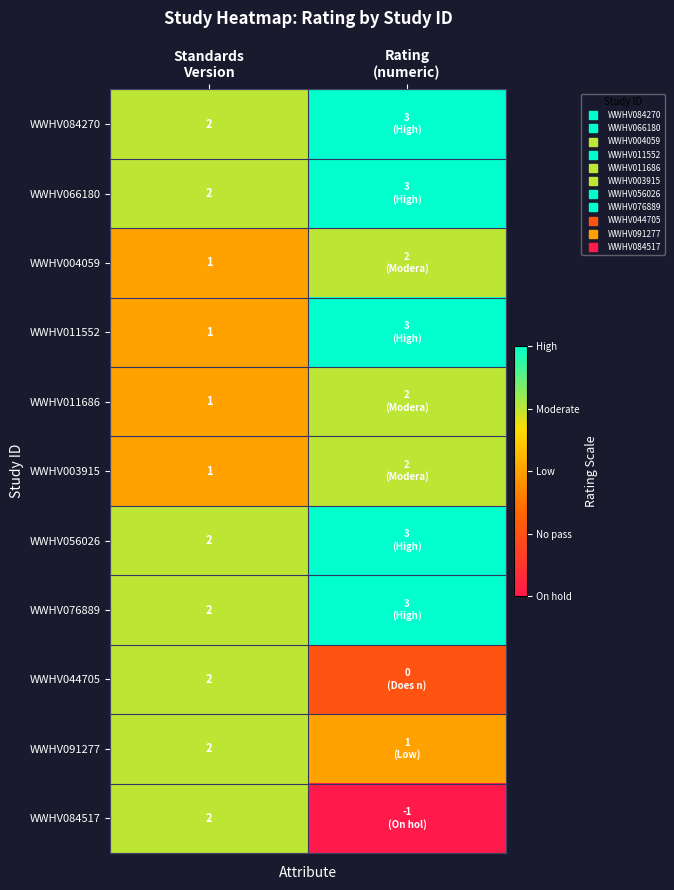

What is the sum of all WWHV004059 values?

3